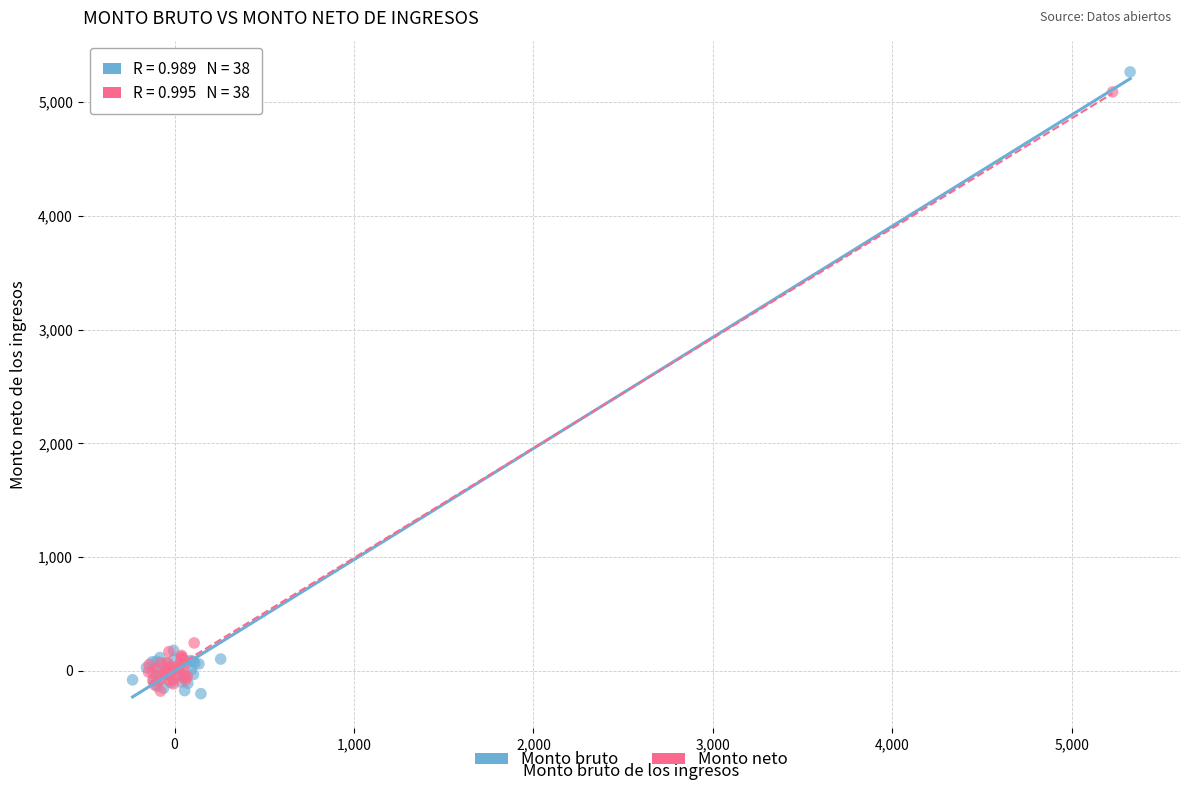

Which series has the largest Y range (max minus min)?

Monto bruto